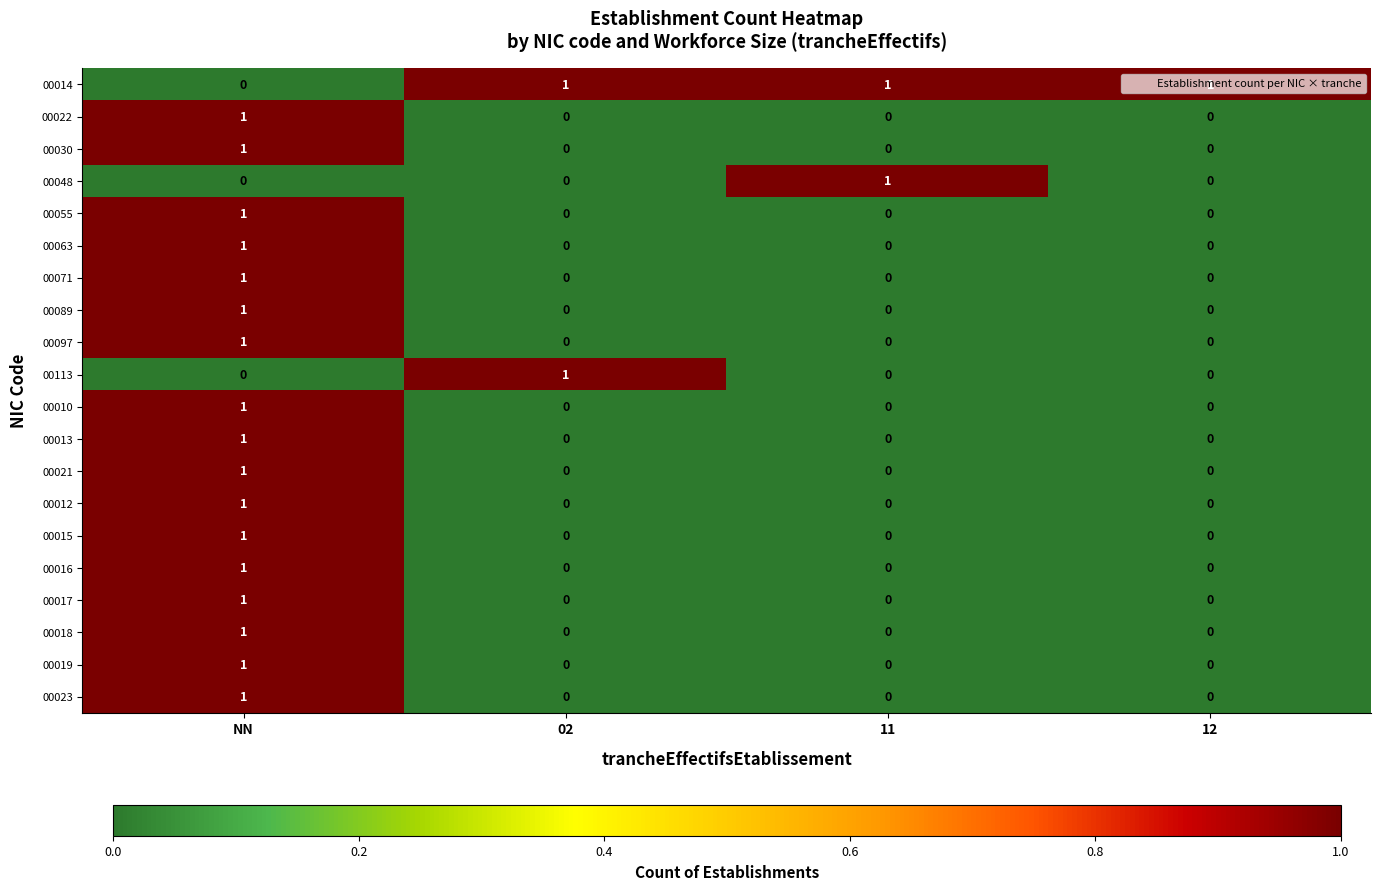

Count the number of categories in the chart.

4